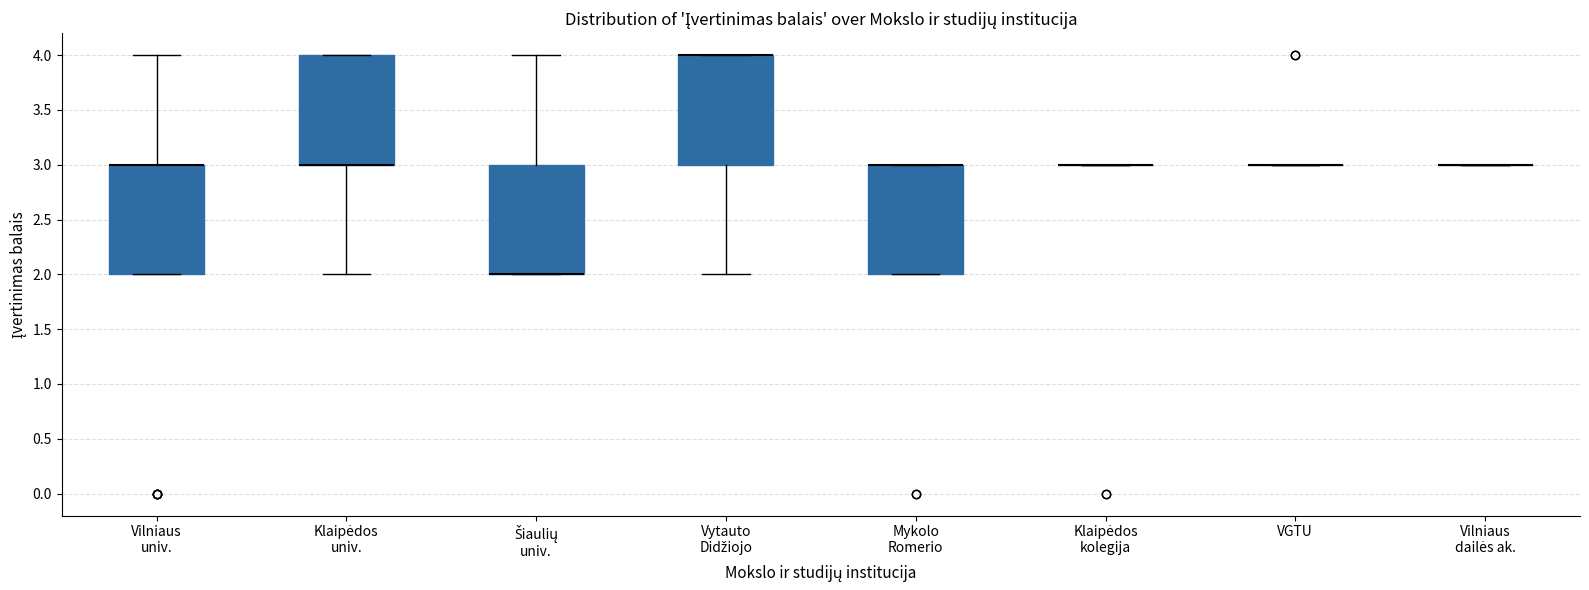

Reading left to right, transcribe this box plot: for each box, give where its median line is, the range the box spans, and where its two whiskers end, as read against the y-axis. The values are not printed on the chart, so give them approximately, as read against the axis.

Vilniaus univ.: median 3 (drawn on the box's upper edge), box 2 to 3, whiskers 2 to 4
Klaipėdos univ.: median 3 (drawn on the box's lower edge), box 3 to 4, whiskers 2 to 4
Šiaulių univ.: median 2 (drawn on the box's lower edge), box 2 to 3, whiskers 2 to 4
Vytauto Didžiojo: median 4 (drawn on the box's upper edge), box 3 to 4, whiskers 2 to 4
Mykolo Romerio: median 3 (drawn on the box's upper edge), box 2 to 3, whiskers 2 to 3
Klaipėdos kolegija: box collapsed to a line at 3, whiskers 3 to 3
VGTU: box collapsed to a line at 3, whiskers 3 to 3
Vilniaus dailės ak.: box collapsed to a line at 3, whiskers 3 to 3